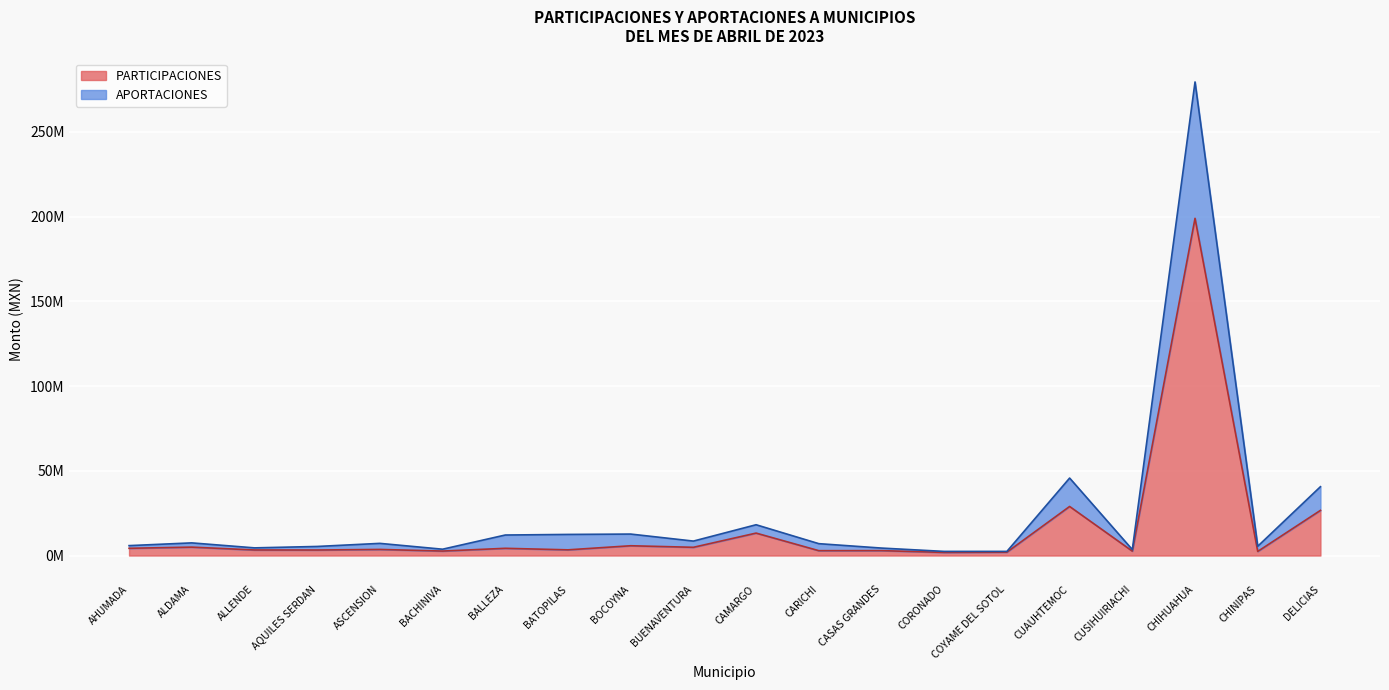

Does the chart display data point markers on the line(s)?

No